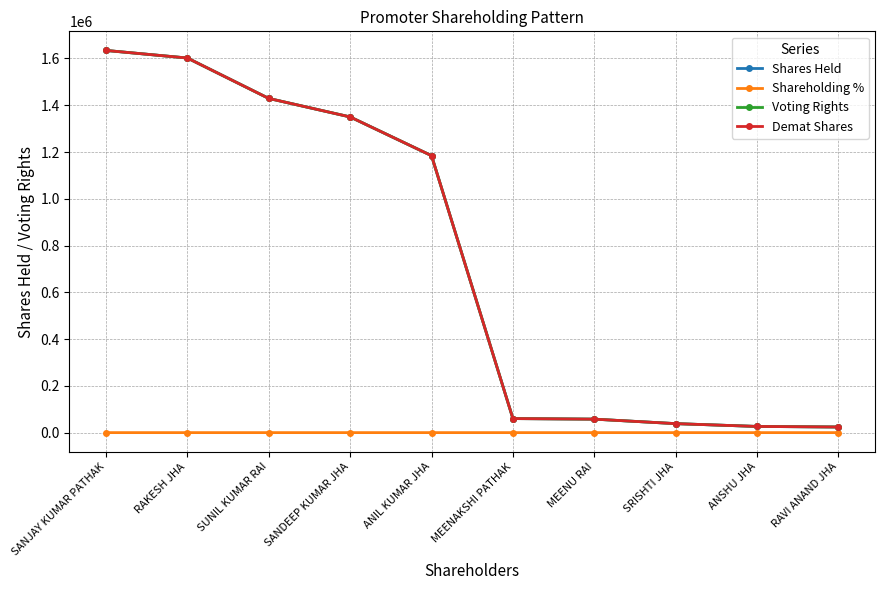

How many lines are shown in the chart?

4